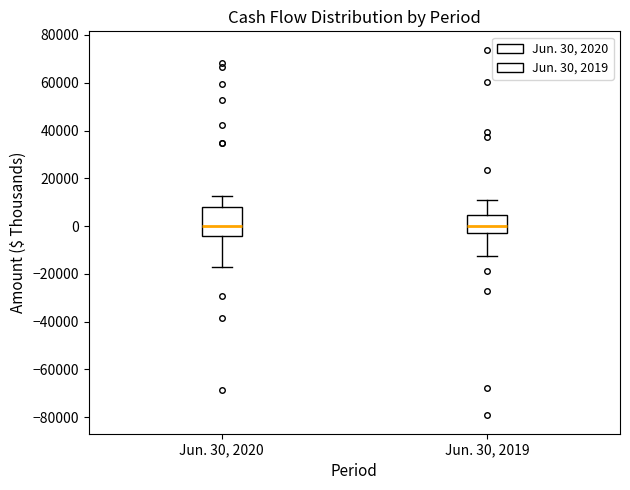

Reading left to right, read every box against the y-axis: the position of its median line, the range the box covers, and the ends of its whiskers. The values are not printed on the chart, so give them approximately, as read against the axis.

Jun. 30, 2020: median 0, box -4000 to 8000, whiskers -18000 to 12000
Jun. 30, 2019: median 0, box -2000 to 4000, whiskers -12000 to 10000